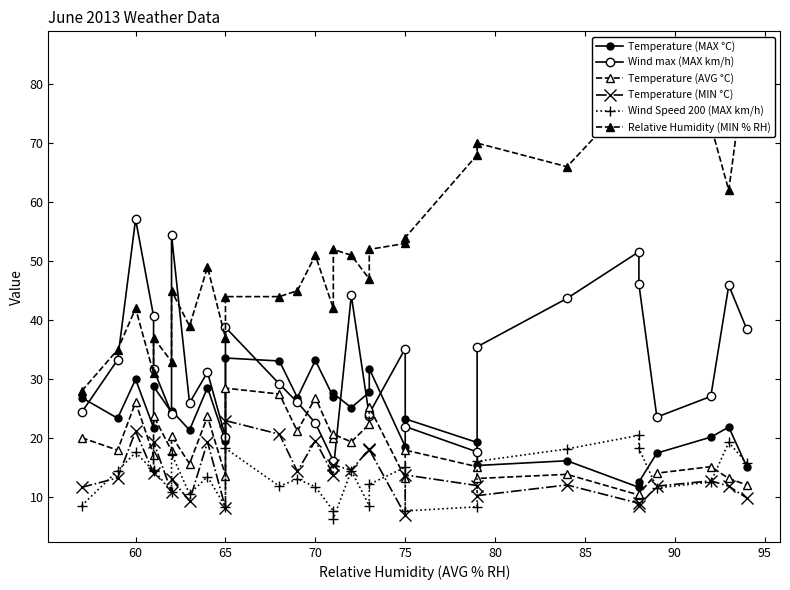

In Relative Humidity (MIN % RH), how many points are higher than both neighbors (excluding endpoints)?

8